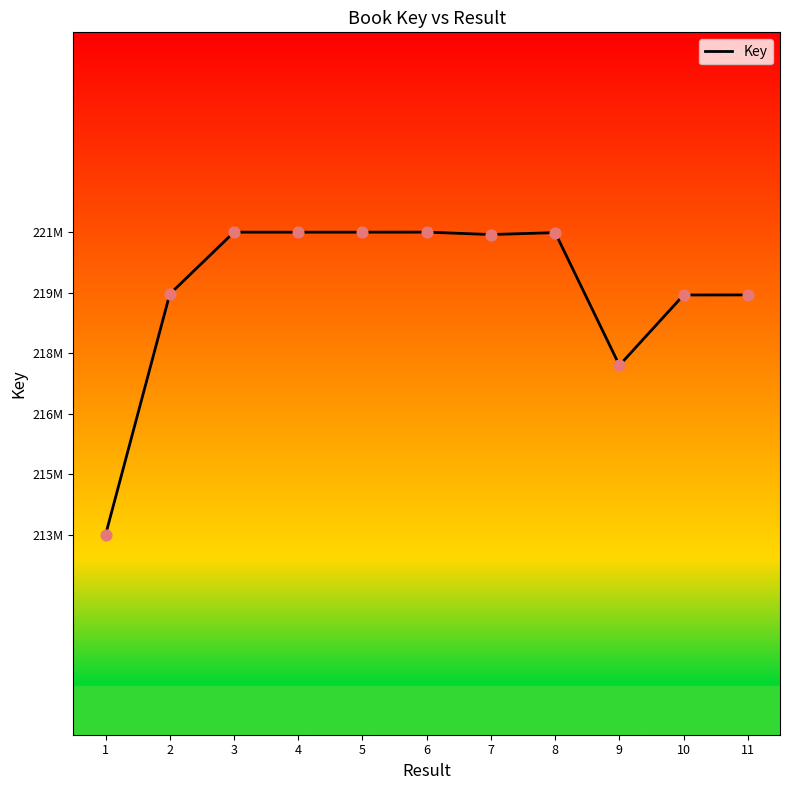

Which has a higher value, 8 or 6?

6